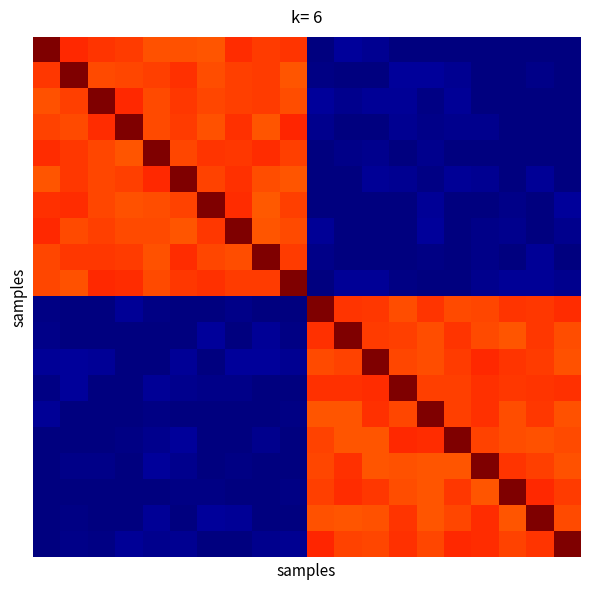

How many distinct data groups are displayed?

20